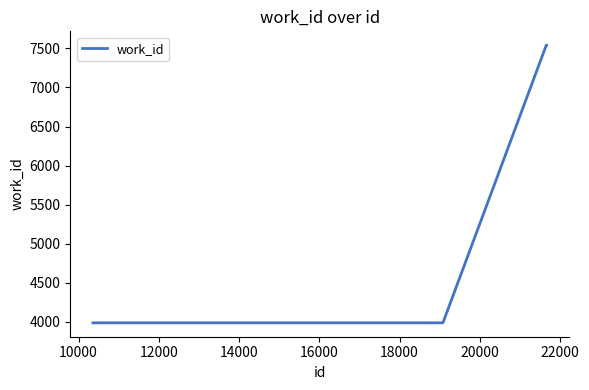

What is the difference between the maximum and minimum values?

3551